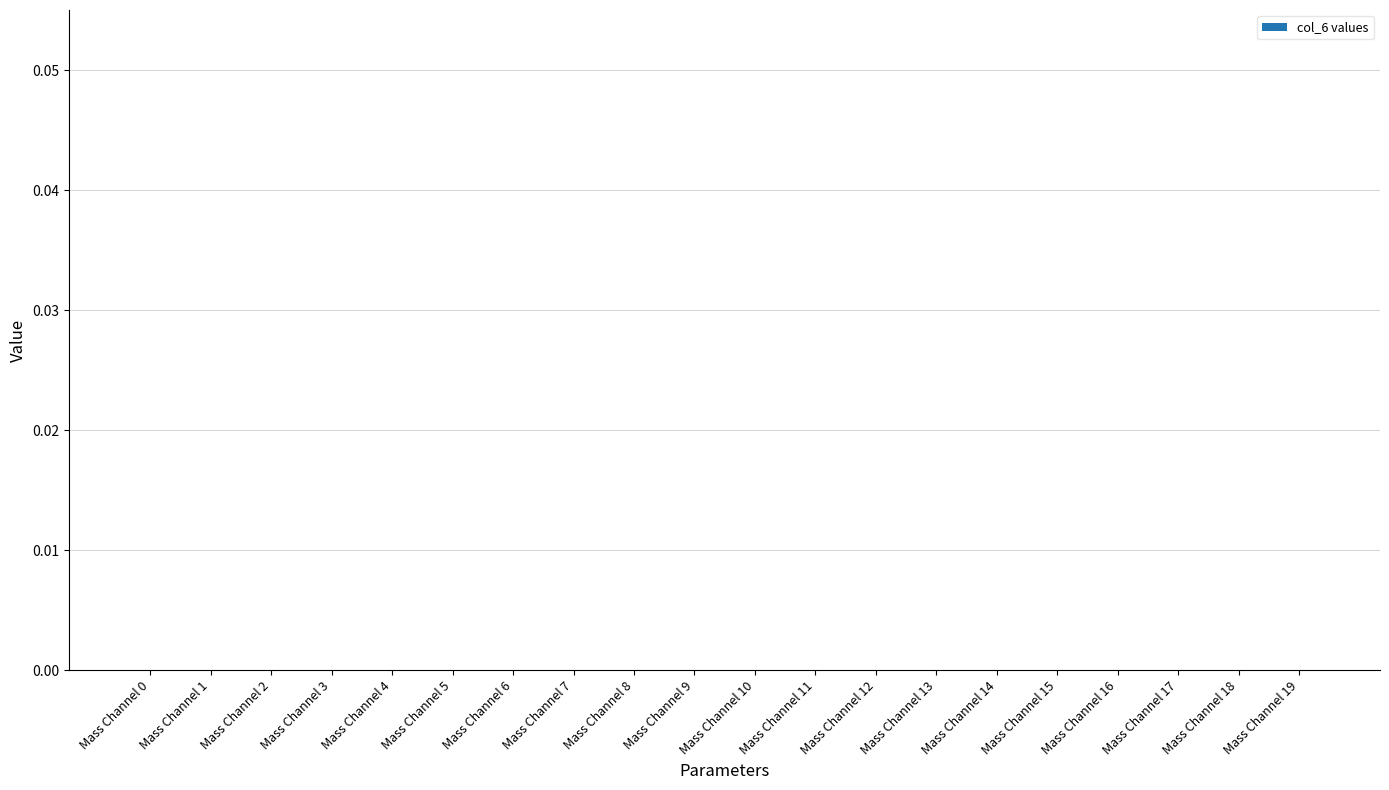

Count the number of data series in this chart.

1